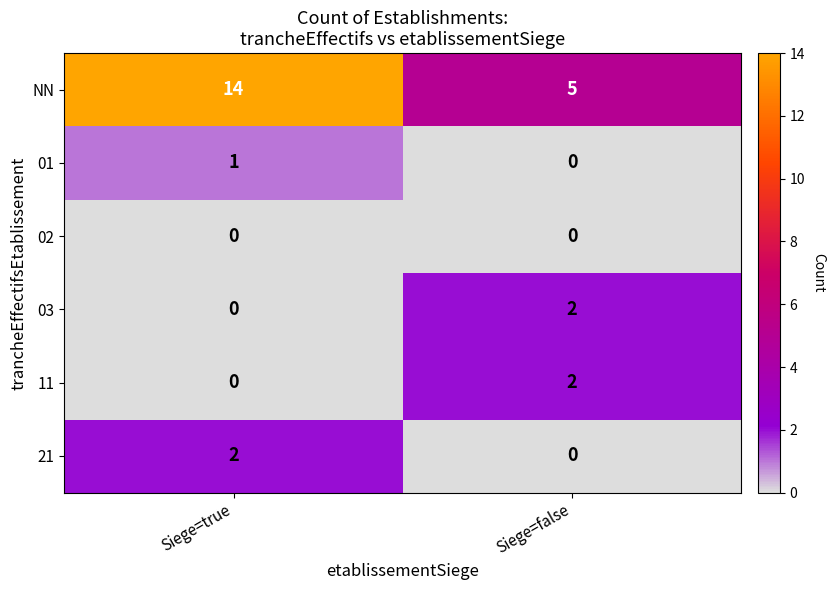

The value of 03 at Siege=true is 0. True or false?

True